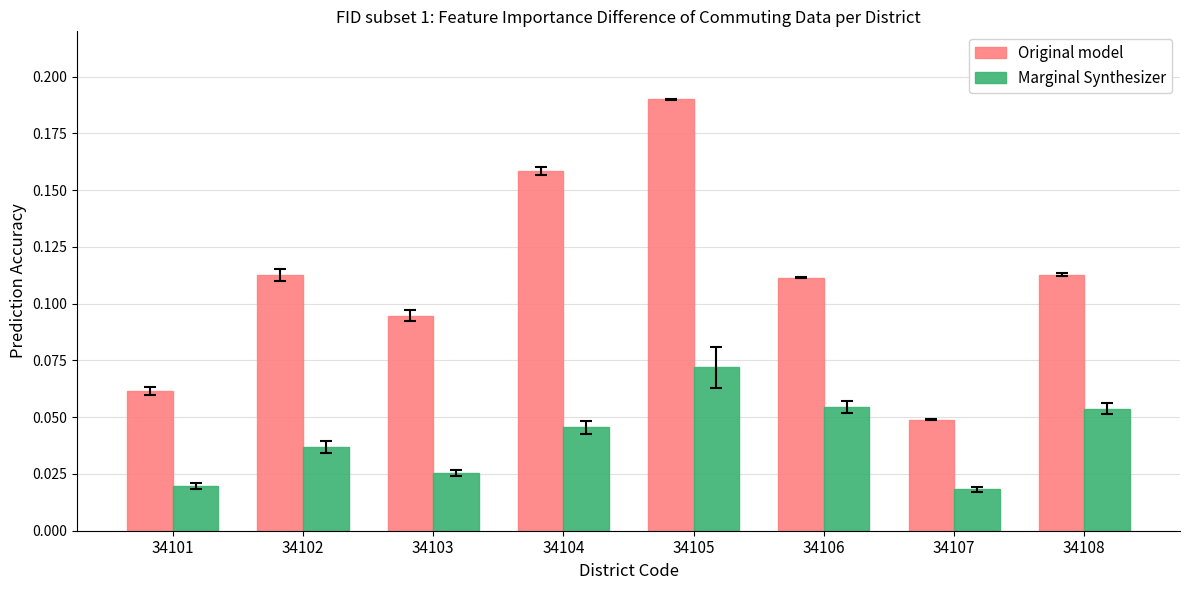

At which category is the sum across all series the highest?

34105